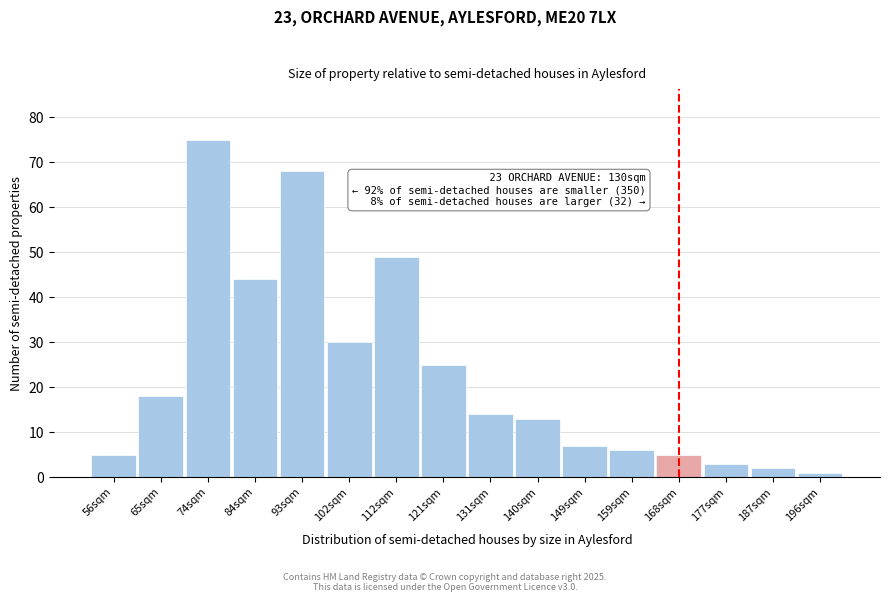

Reading left to right, list all the values displayed in this chart.

5	18	75	44	68	30	49	25	14	13	7	6	5	3	2	1